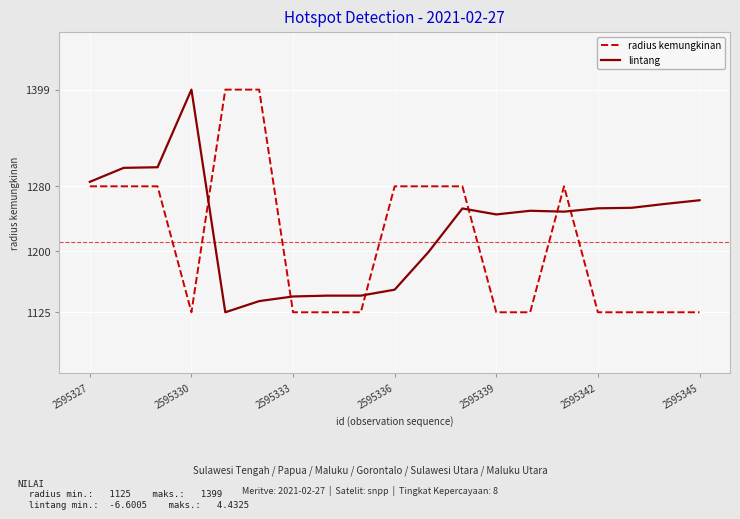

What is the greatest value displayed?

1399.0